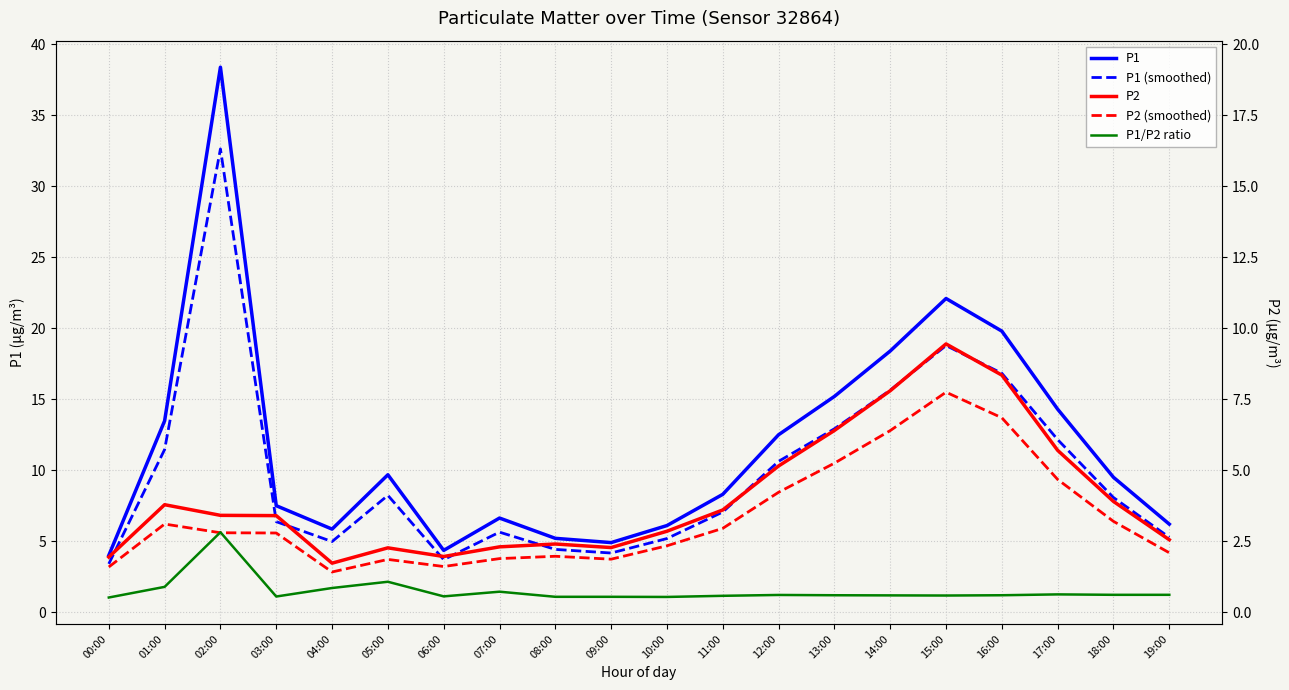

What is the total value across all series at 12:00?

43.1